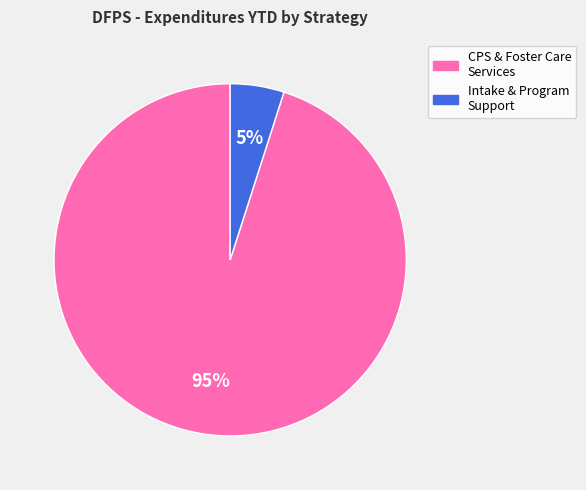

Does any single category account for the majority?

Yes